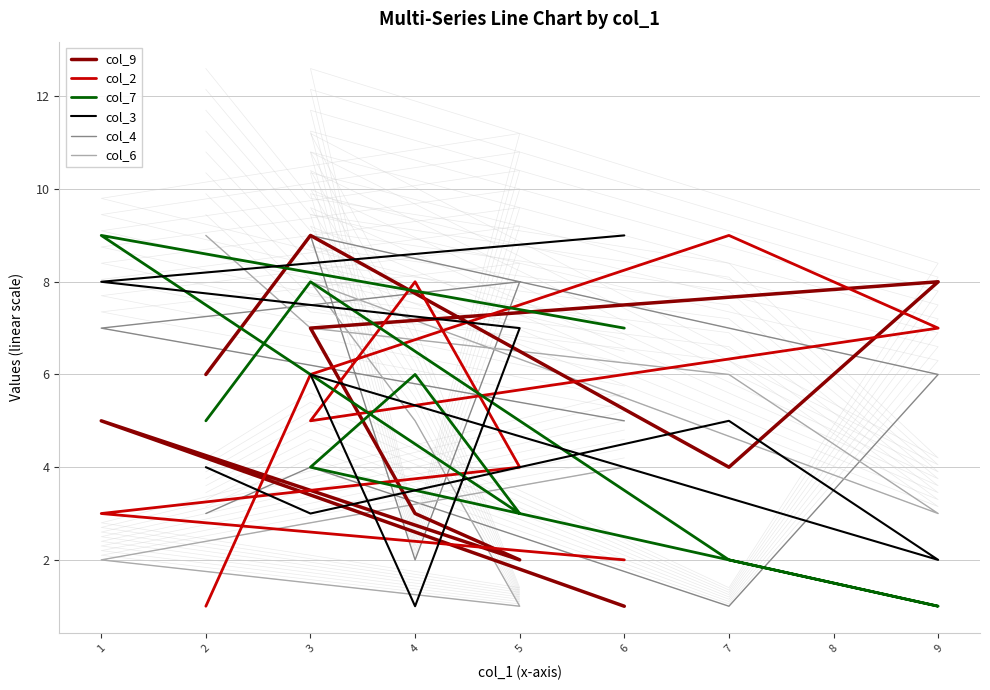

Where is the first local minimum for col_3?

3